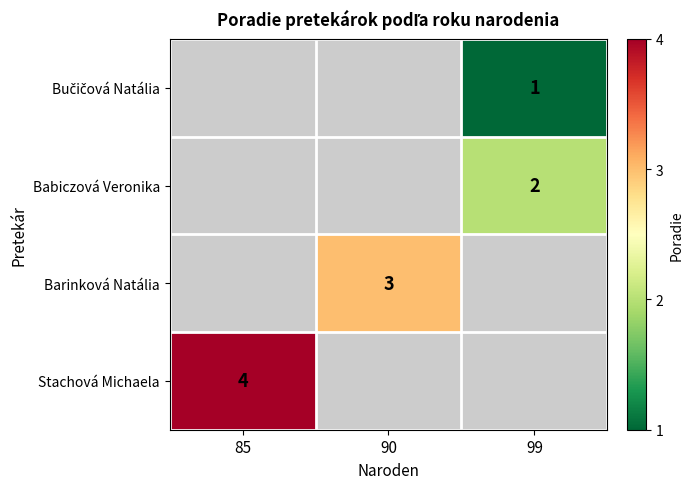

The value of Barinková Natália at 90 is 1. True or false?

False